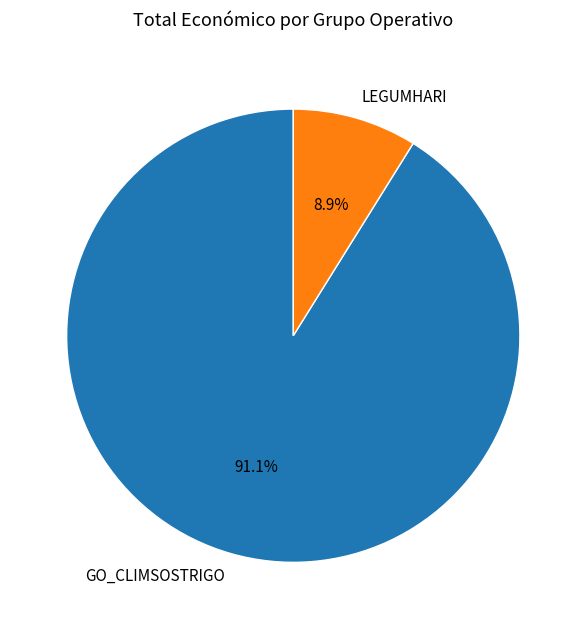

To the nearest percent, what portion does GO_CLIMSOSTRIGO represent?

91%